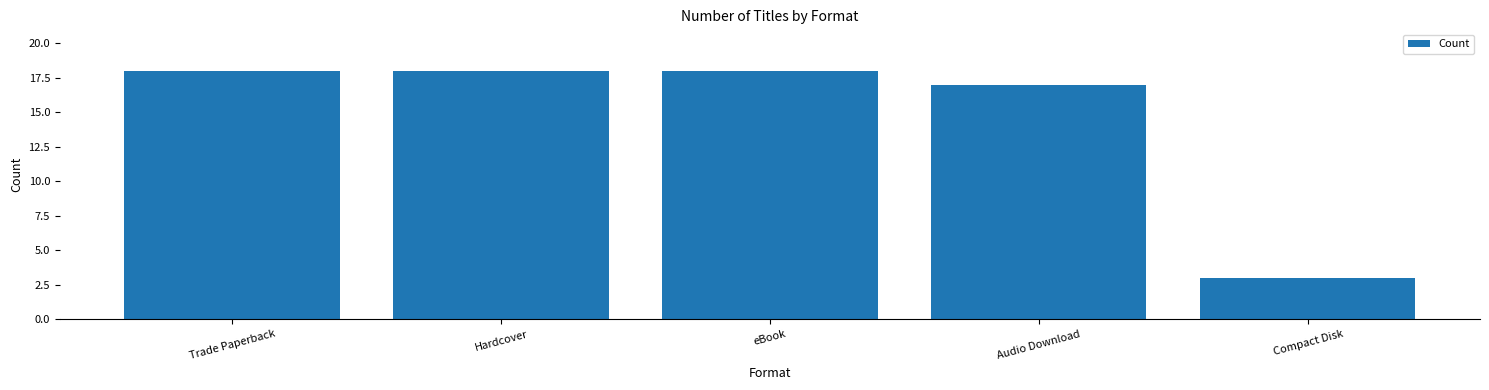

Between eBook and Audio Download, which is larger?

eBook